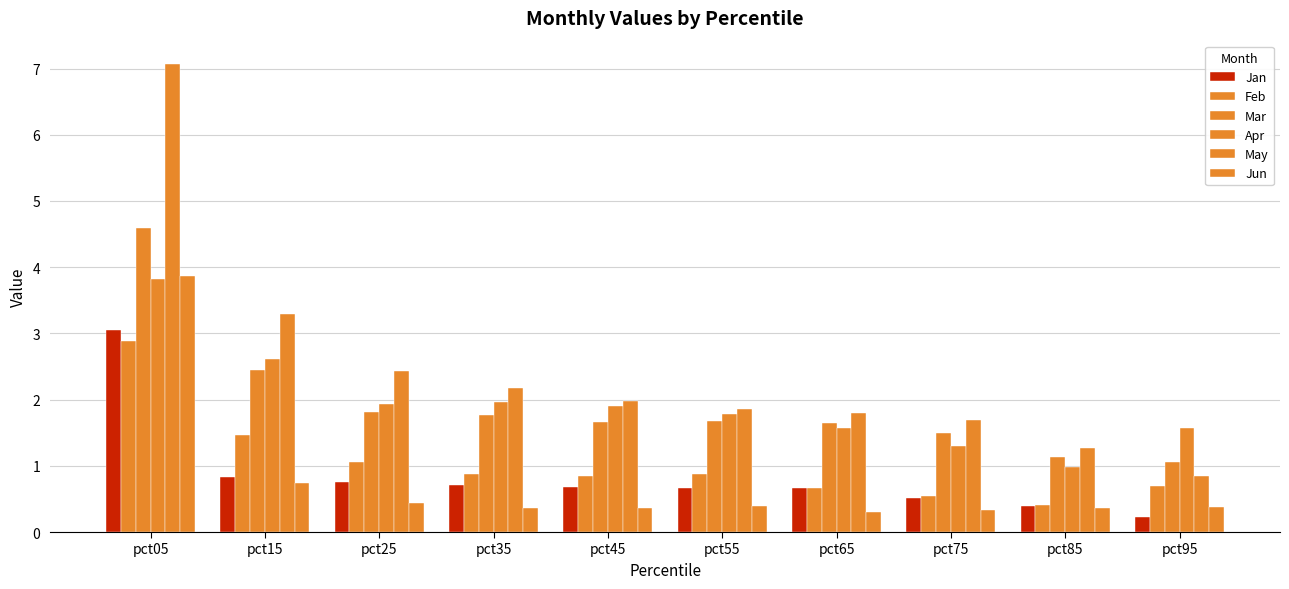

At which category is the sum across all series the highest?

pct05